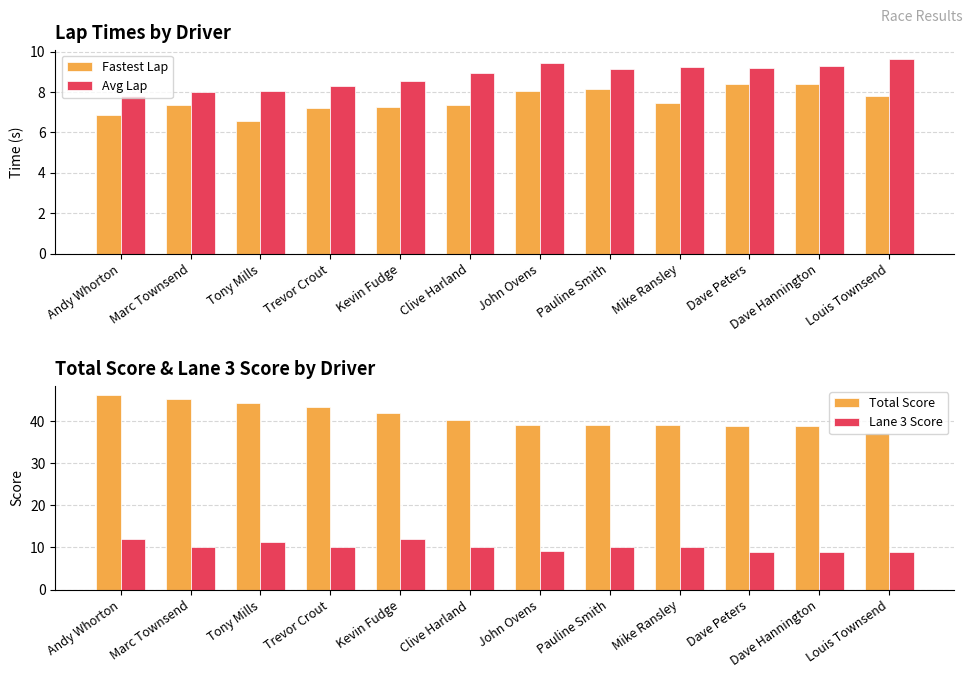

Is it true that Total Score equals 46.0 at Andy Whorton?

True